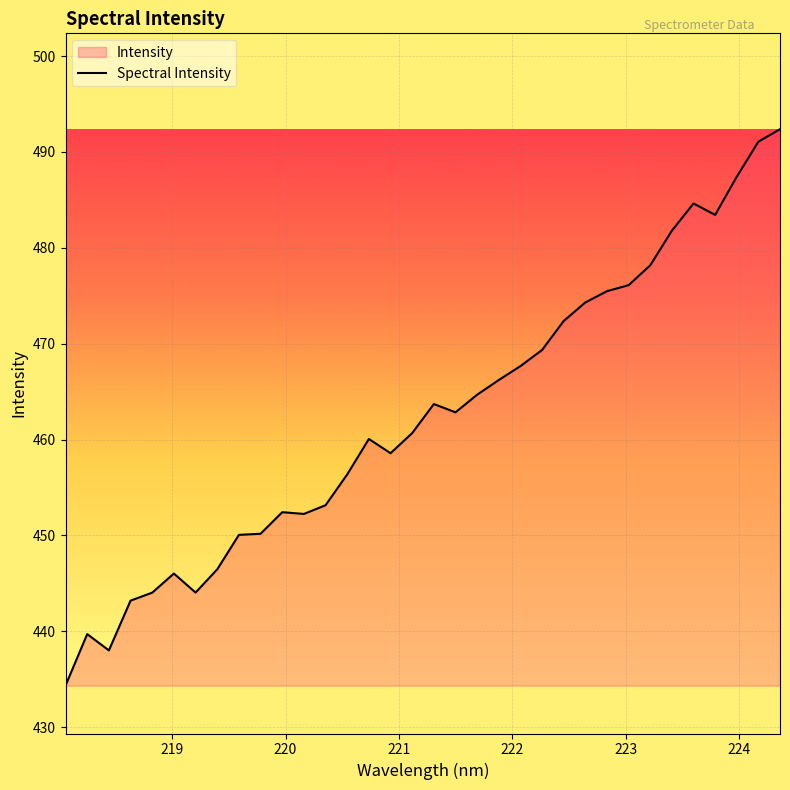

What is the maximum value shown in the chart?

492.4